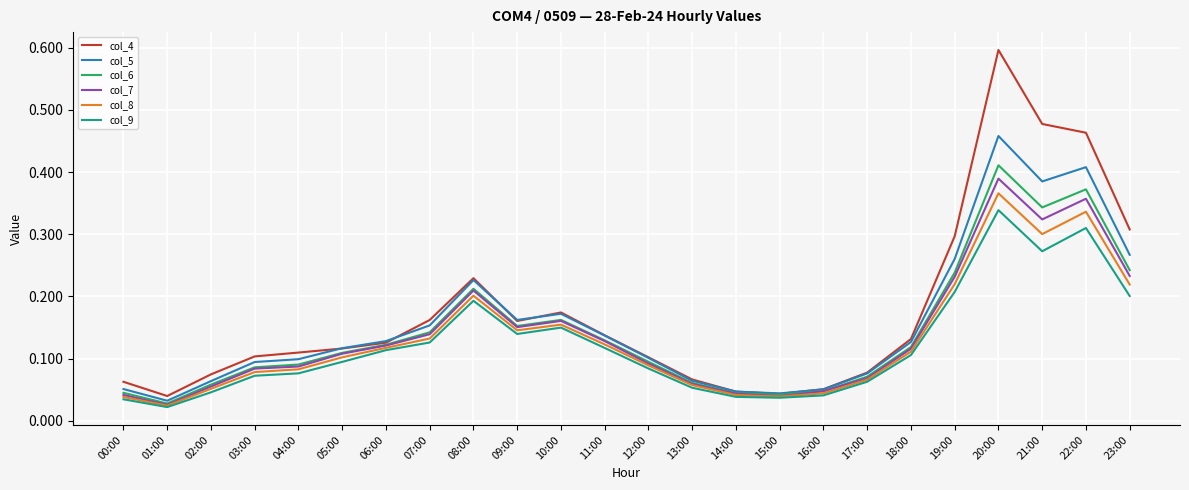

Between 00:00 and 18:00, which series saw the biggest shift?

col_5